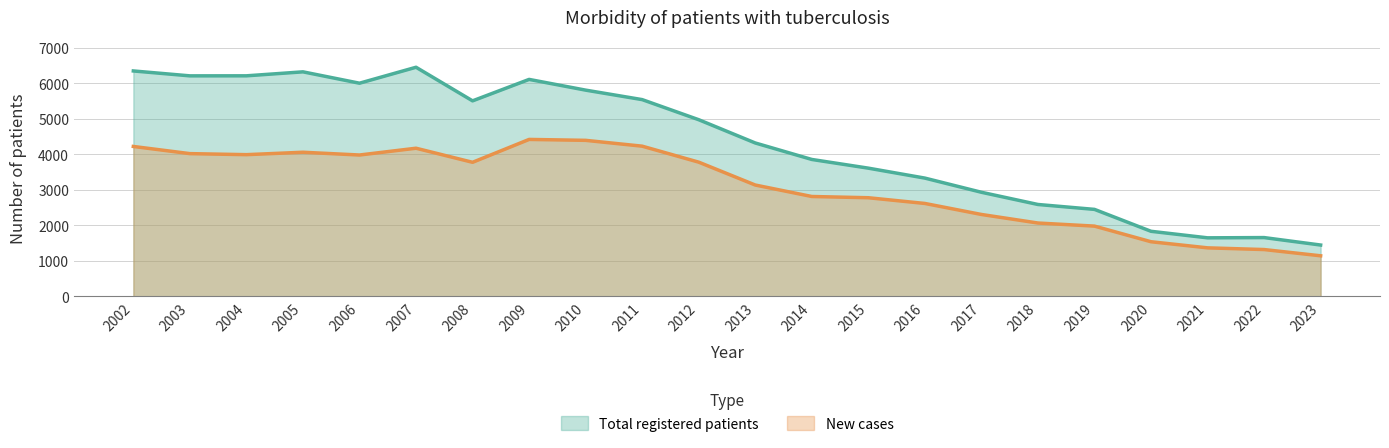

Which series has the largest range (max minus min)?

Total registered patients